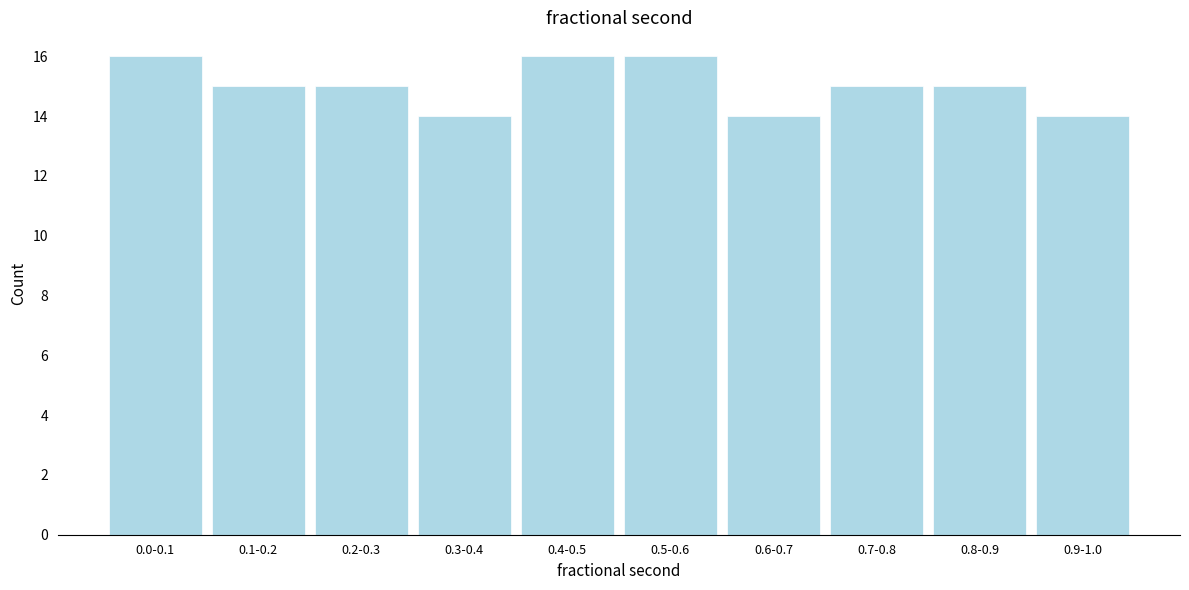

Reading right to left, transcribe all the data shown in this chart.

14	15	15	14	16	16	14	15	15	16